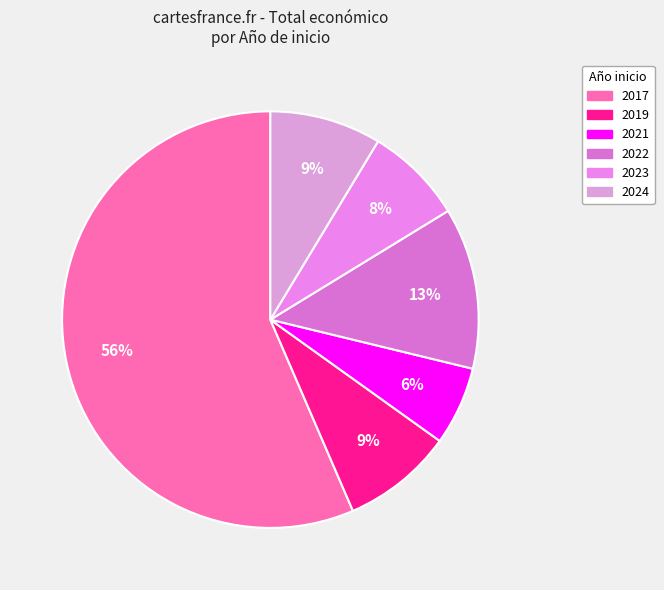

How many slices are in this pie chart?

6